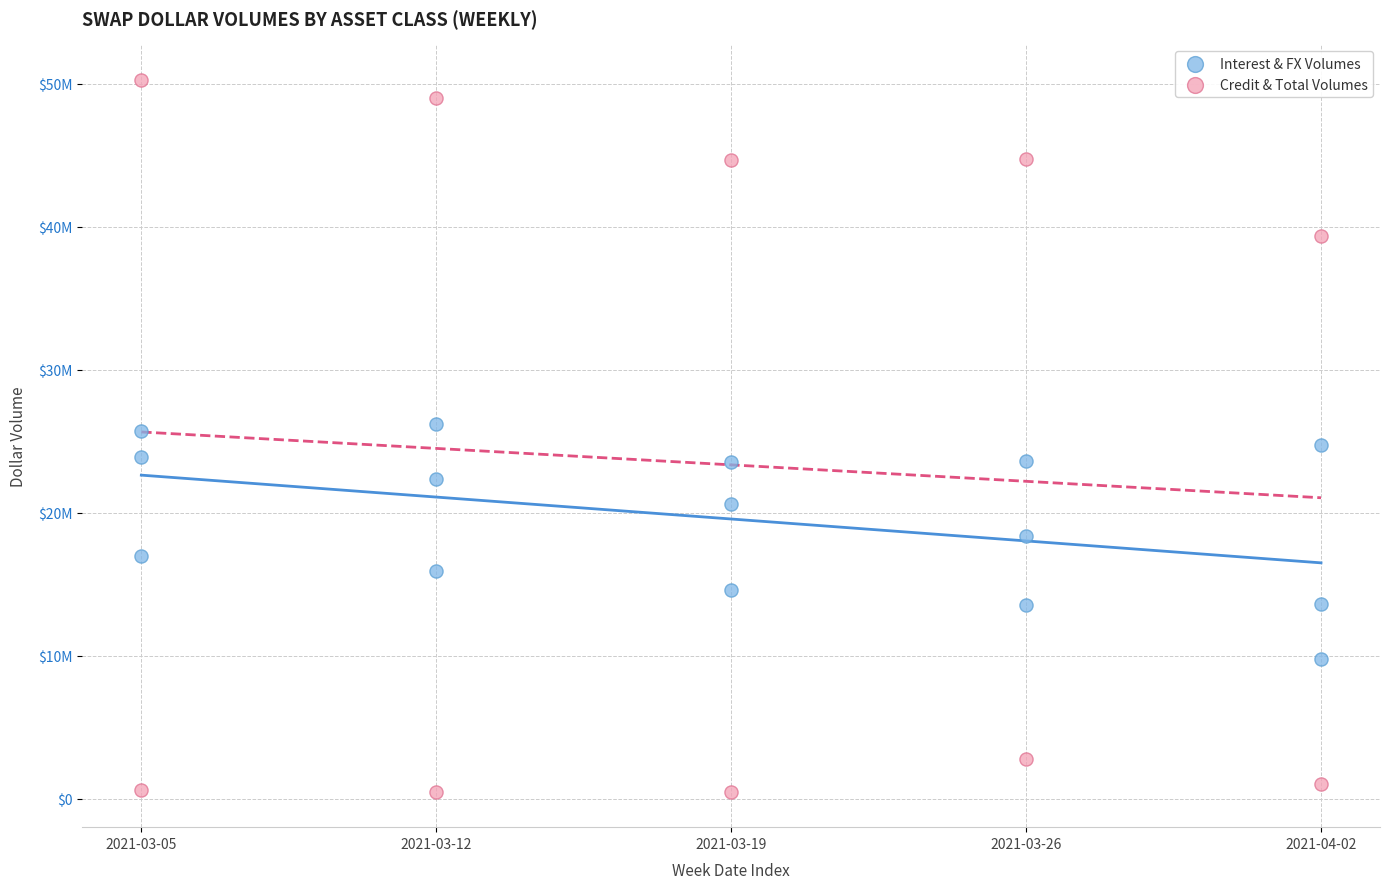

What are all the series names shown in the legend?

Interest & FX Volumes, Credit & Total Volumes